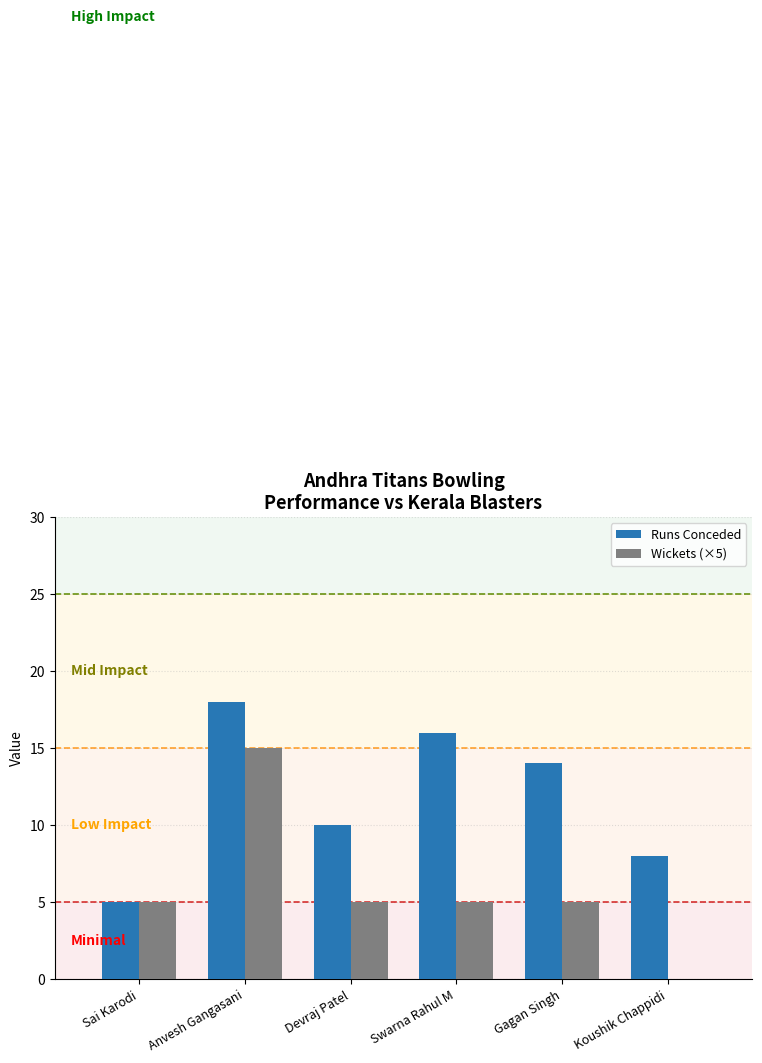

Is it true that Wickets (×5) equals -8 at Koushik Chappidi?

False